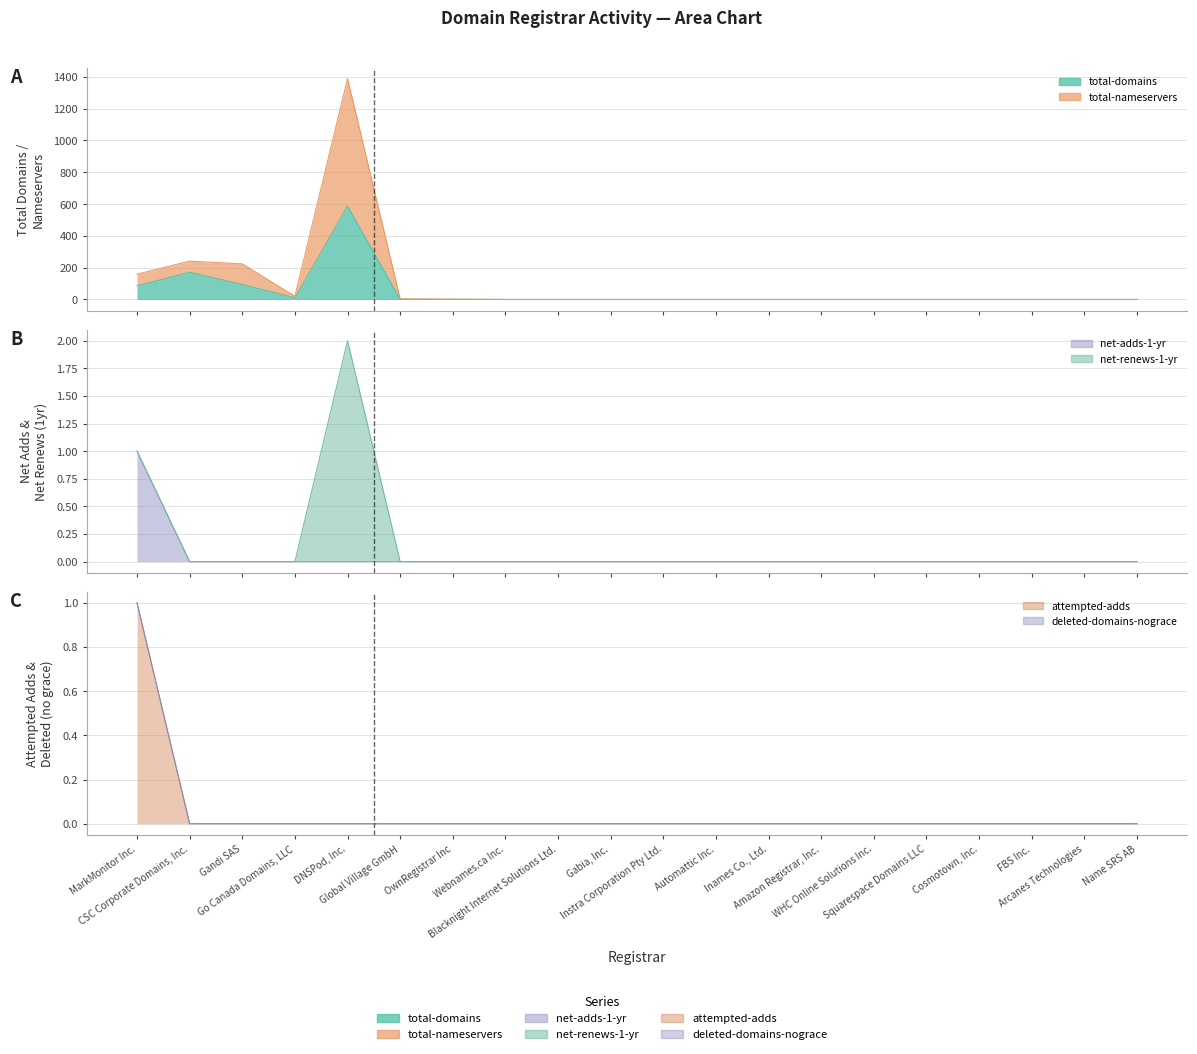

List the labels in order of total-nameservers value, smallest first.

Webnames.ca Inc., Blacknight Internet Solutions Ltd., Gabia, Inc., Instra Corporation Pty Ltd., Automattic Inc., Inames Co., Ltd., Amazon Registrar, Inc., WHC Online Solutions Inc., Squarespace Domains LLC, Cosmotown, Inc., FBS Inc., Arcanes Technologies, Name SRS AB, OwnRegistrar Inc, Global Village GmbH, Go Canada Domains, LLC, MarkMonitor Inc., Gandi SAS, CSC Corporate Domains, Inc., DNSPod, Inc.